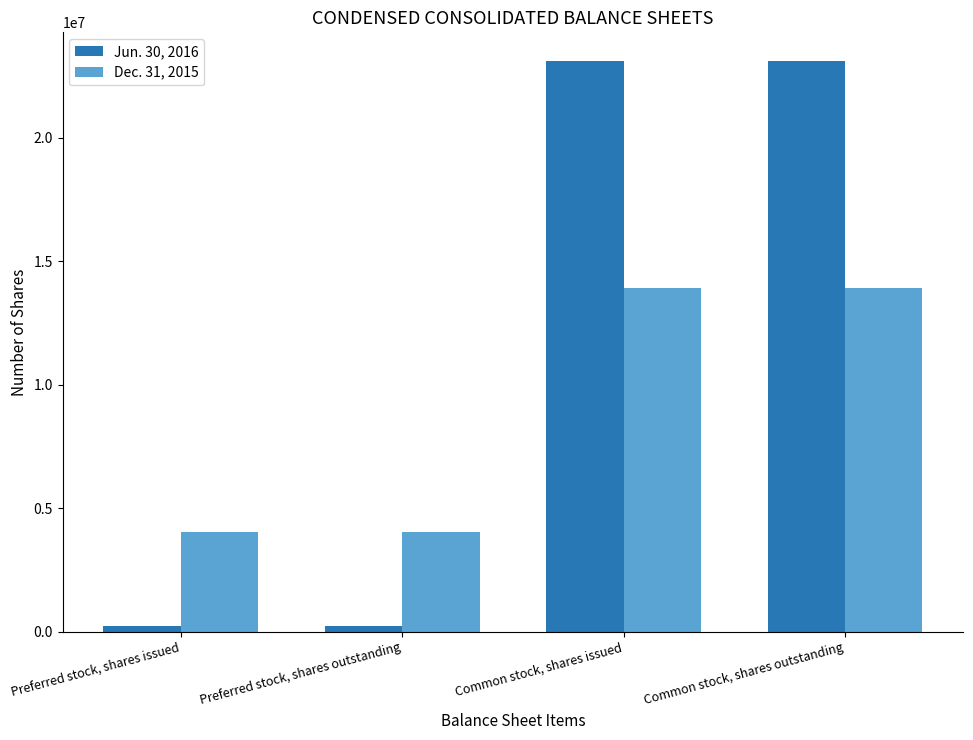

What is the label of the 3rd bar from the left?

Common stock, shares issued